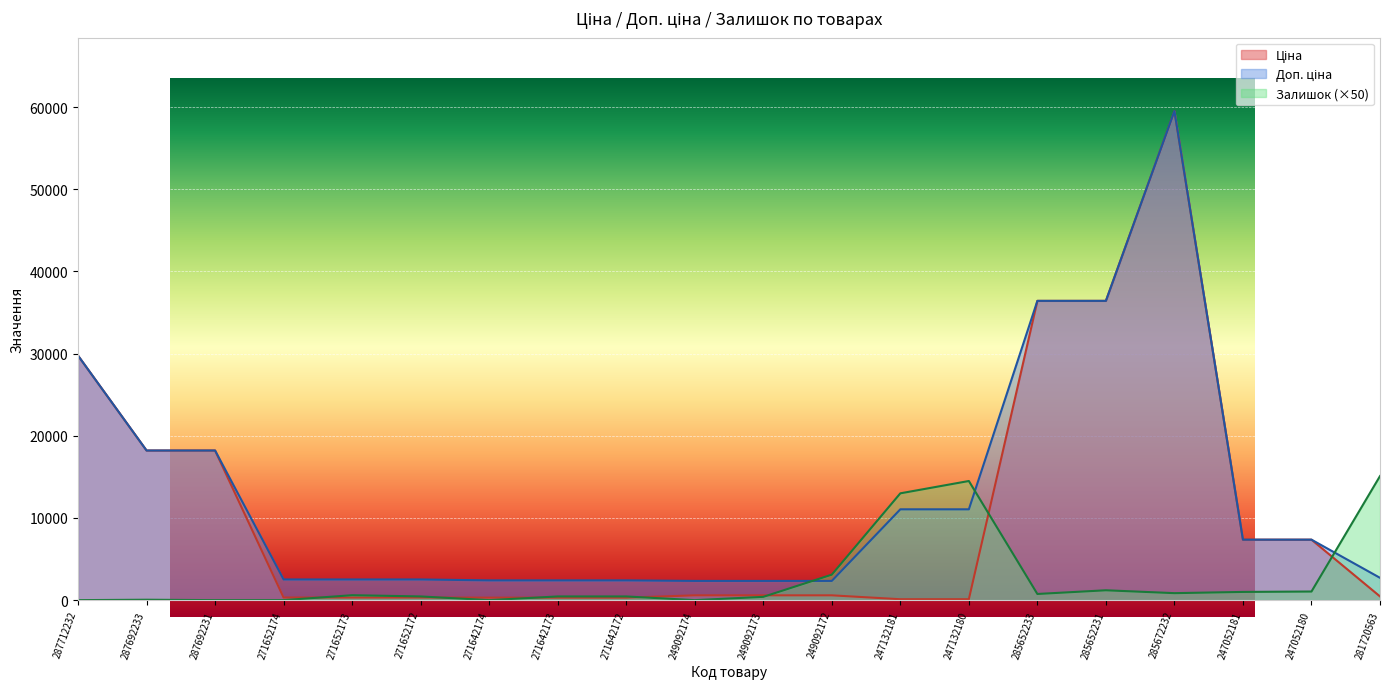

What is the label of the 11th point from the left?

249092173